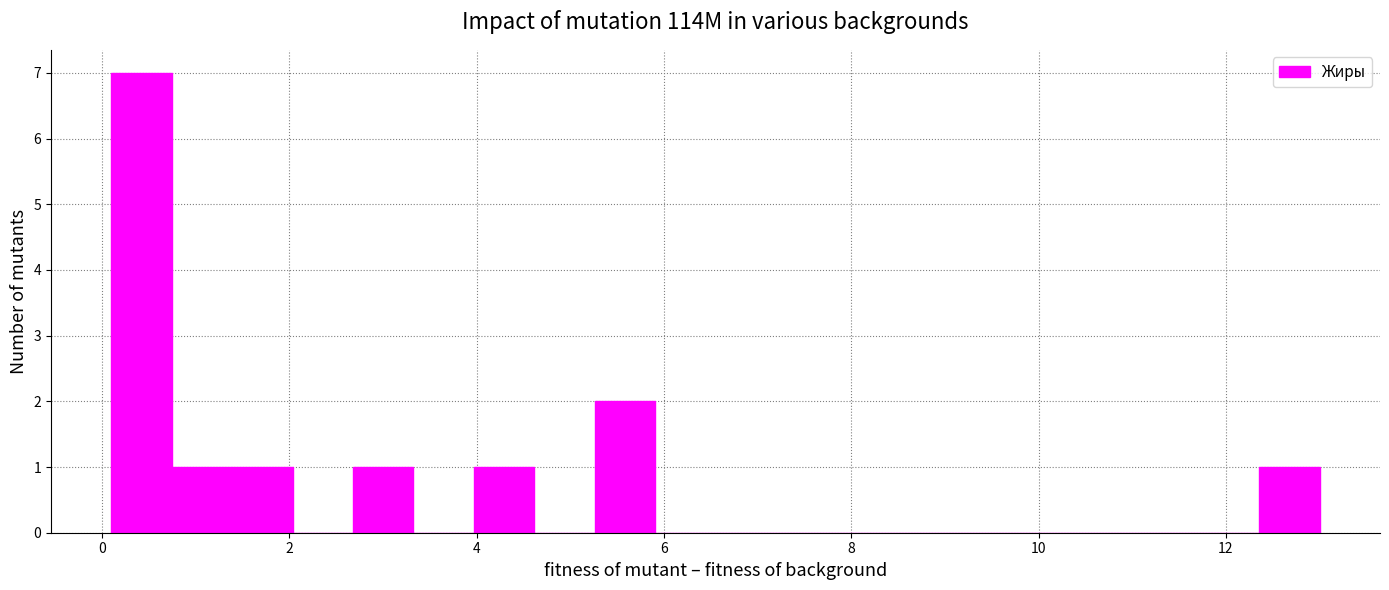

Read against the x-axis, roughly where is the centre of the tallest bar?

0.4